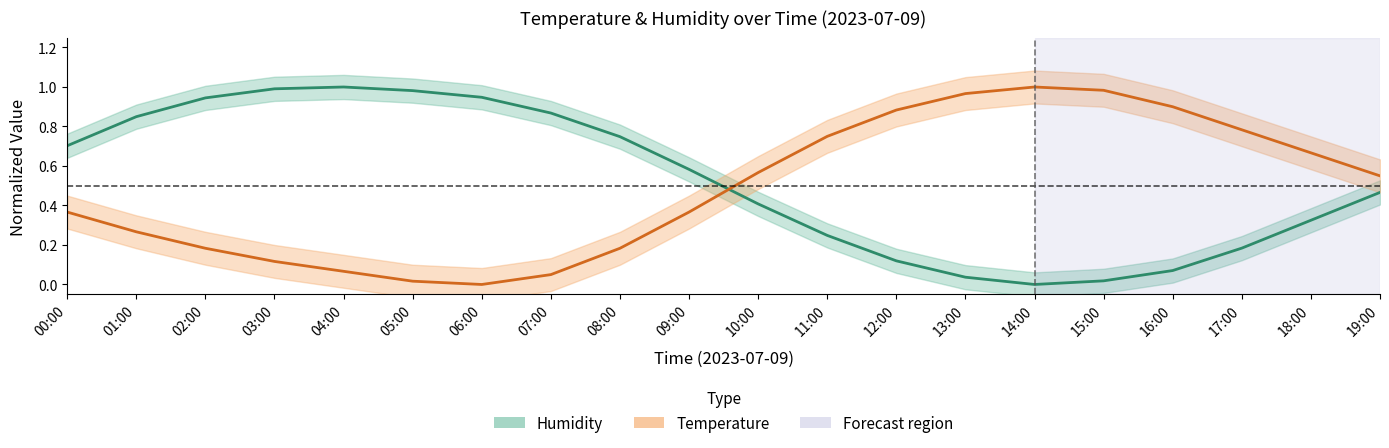

At which category does Temperature reach its first local valley?

06:00